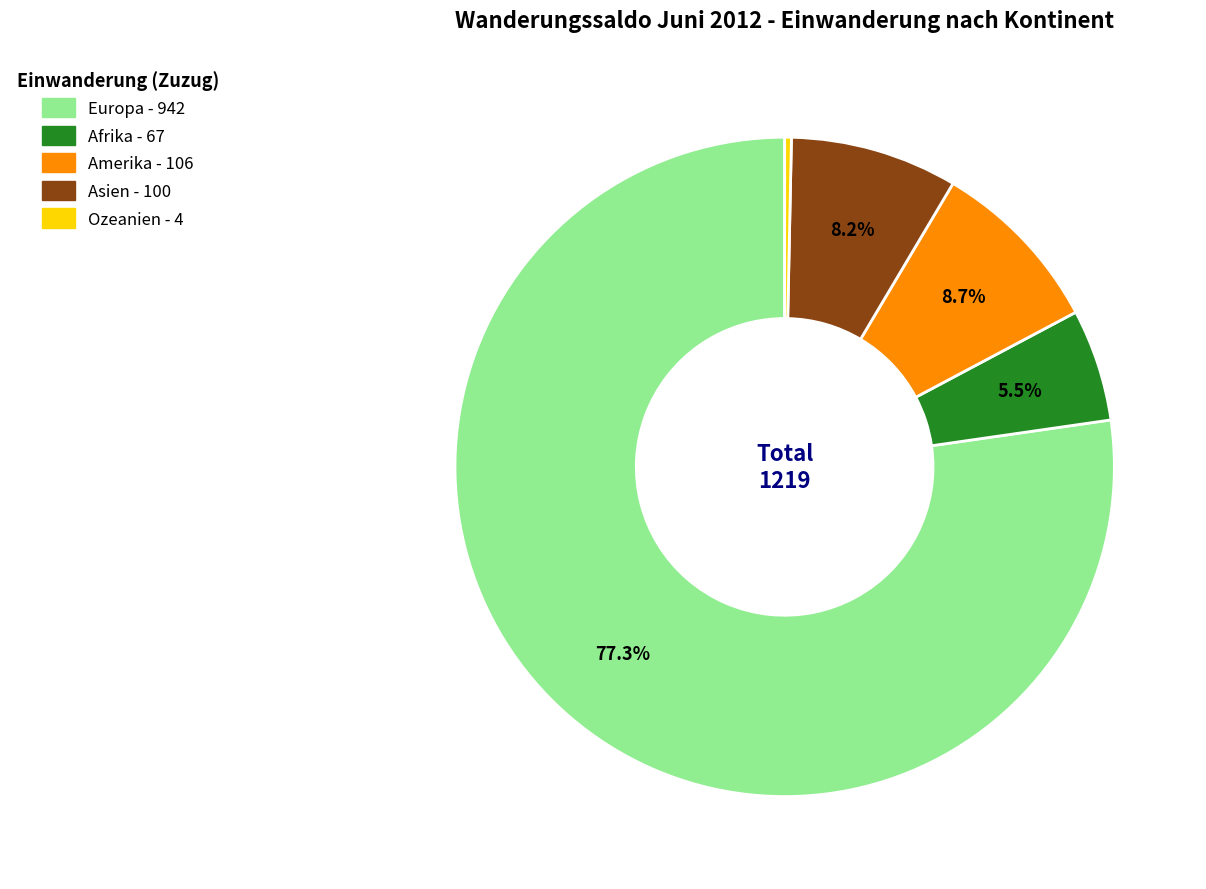

Is there a majority slice in this chart?

Yes